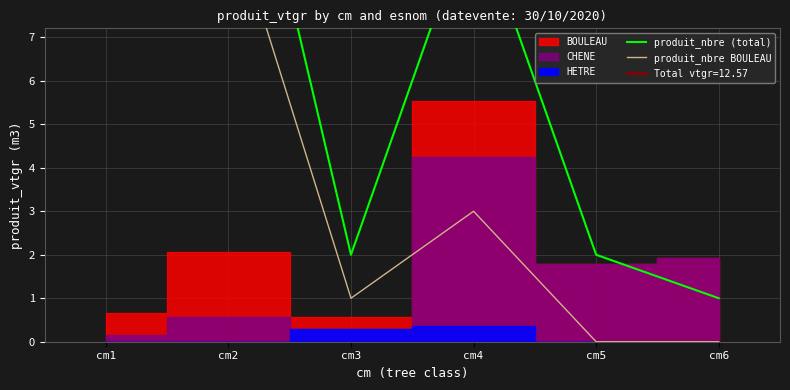

Which has a higher value, cm1 or cm3?

cm1